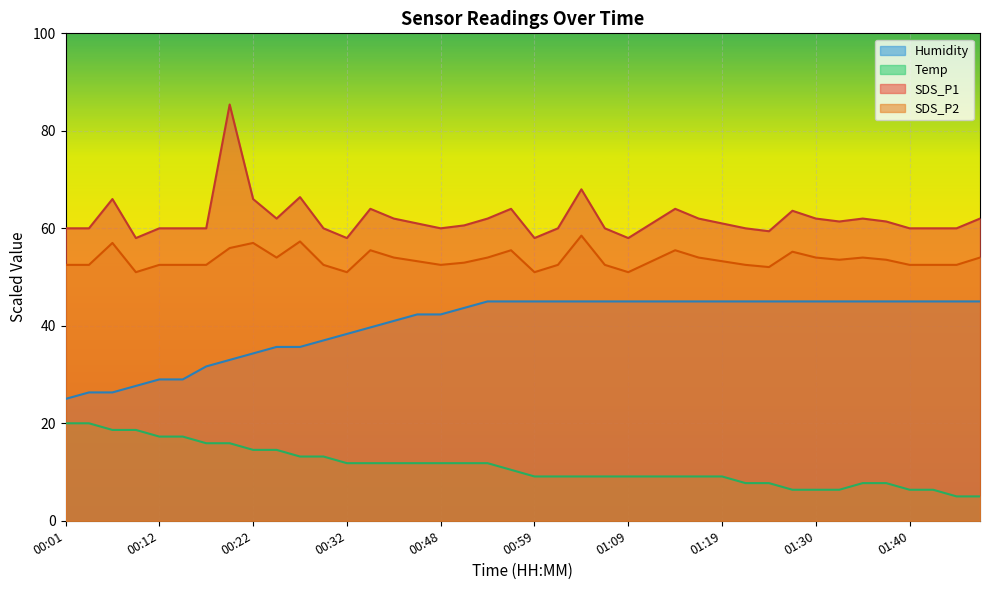

Reading left to right, list all the values displayed in this chart.

SDS_P1: 60.0	60.0	66.0	58.0	60.0	60.0	60.0	85.4	66.0	62.0	66.4	60.0	58.0	64.0	62.0	61.0	60.0	60.6	62.0	64.0	58.0	60.0	68.0	60.0	58.0	61.0	64.0	62.0	61.0	60.0	59.4	63.6	62.0	61.4	62.0	61.4	60.0	60.0	60.0	62.0
SDS_P2: 52.5	52.5	57.0	51.0	52.5	52.5	52.5	56.0	57.0	54.0	57.3	52.5	51.0	55.5	54.0	53.2	52.5	53.0	54.0	55.5	51.0	52.5	58.5	52.5	51.0	53.2	55.5	54.0	53.2	52.5	52.0	55.2	54.0	53.5	54.0	53.5	52.5	52.5	52.5	54.0
Temp: 20.0	20.0	18.6	18.6	17.3	17.3	15.9	15.9	14.5	14.5	13.2	13.2	11.8	11.8	11.8	11.8	11.8	11.8	11.8	10.5	9.1	9.1	9.1	9.1	9.1	9.1	9.1	9.1	9.1	7.7	7.7	6.4	6.4	6.4	7.7	7.7	6.4	6.4	5.0	5.0
Humidity: 25.0	26.3	26.3	27.7	29.0	29.0	31.7	33.0	34.3	35.7	35.7	37.0	38.3	39.7	41.0	42.3	42.3	43.7	45.0	45.0	45.0	45.0	45.0	45.0	45.0	45.0	45.0	45.0	45.0	45.0	45.0	45.0	45.0	45.0	45.0	45.0	45.0	45.0	45.0	45.0